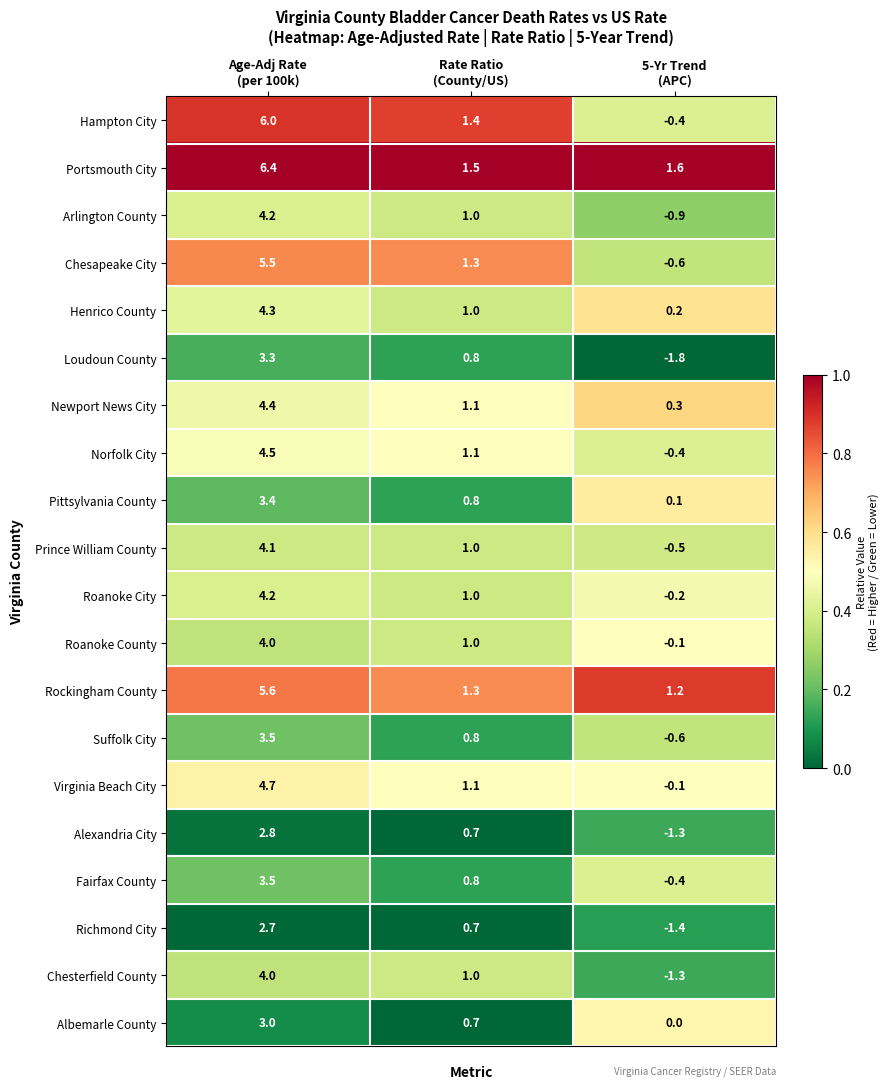

What is the lowest value of the Loudoun County series?

-1.8